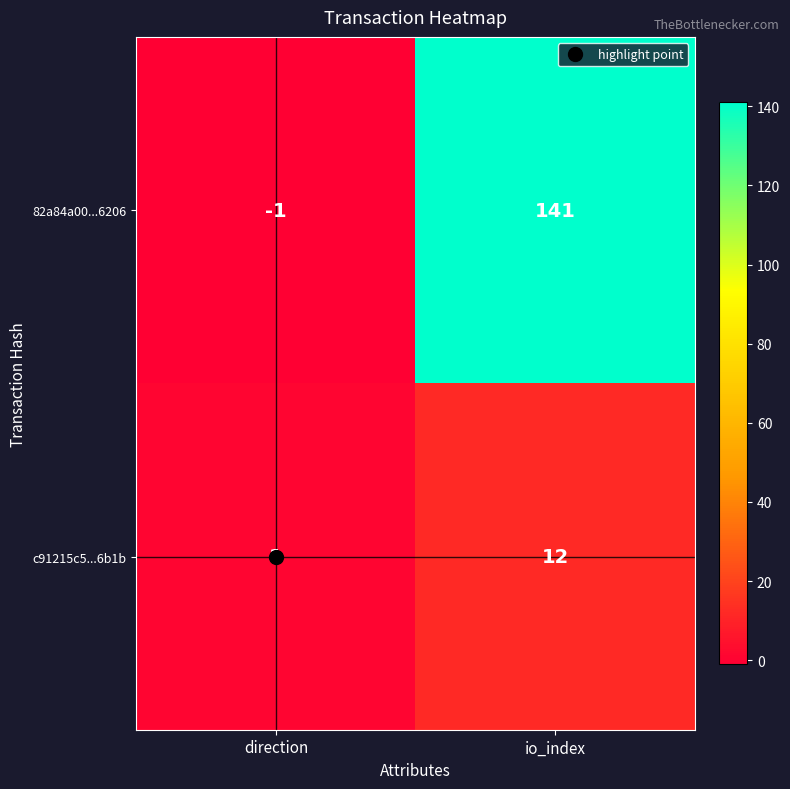

What is the difference between the c91215c5...6b1b values at direction and io_index?

11